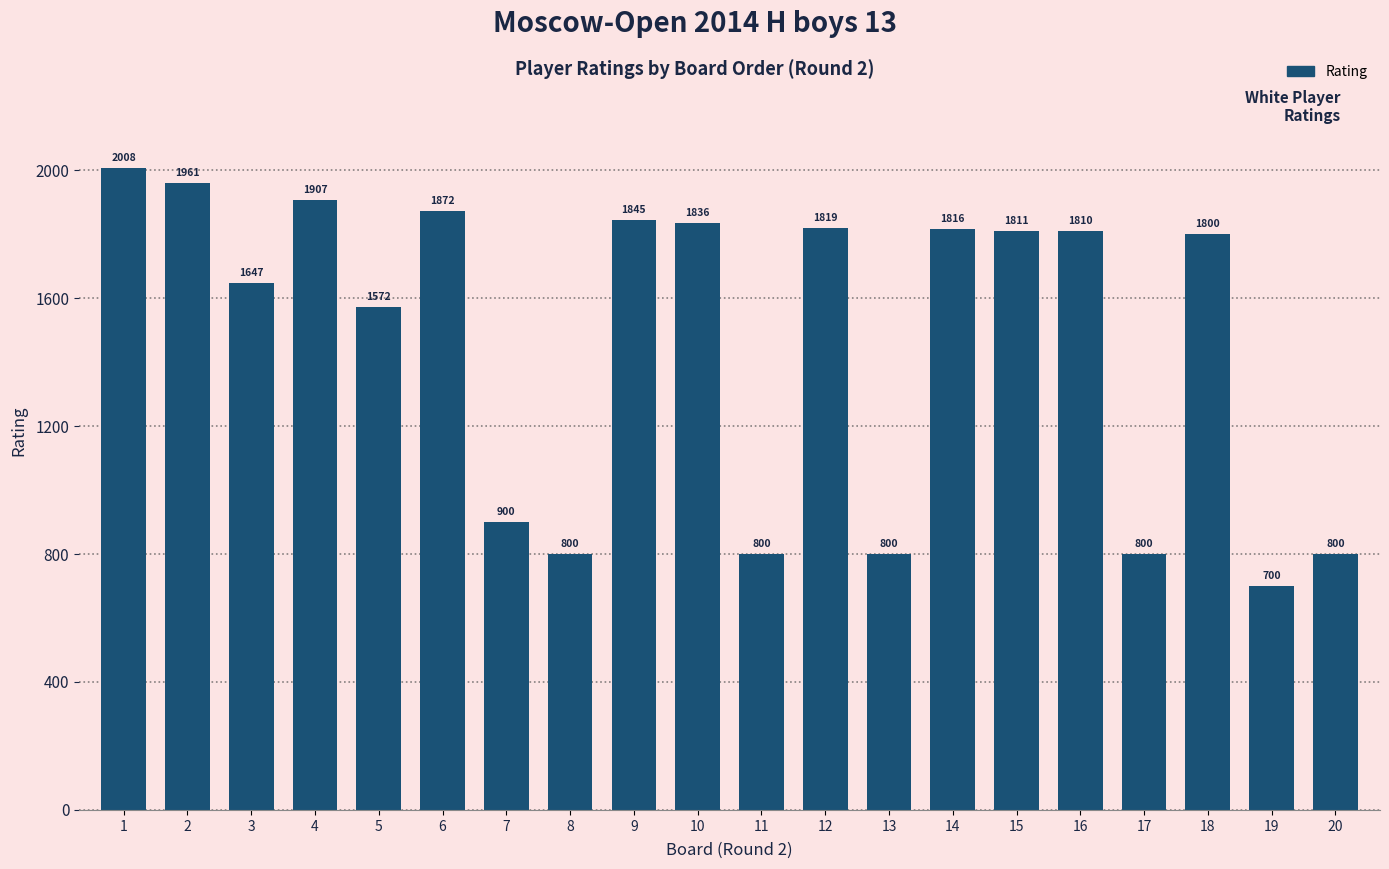

How many values are below 1810?

10